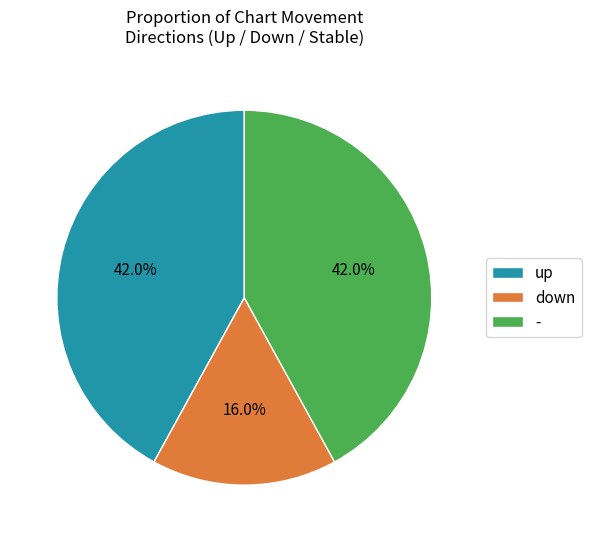

Which has a higher value, - or down?

-